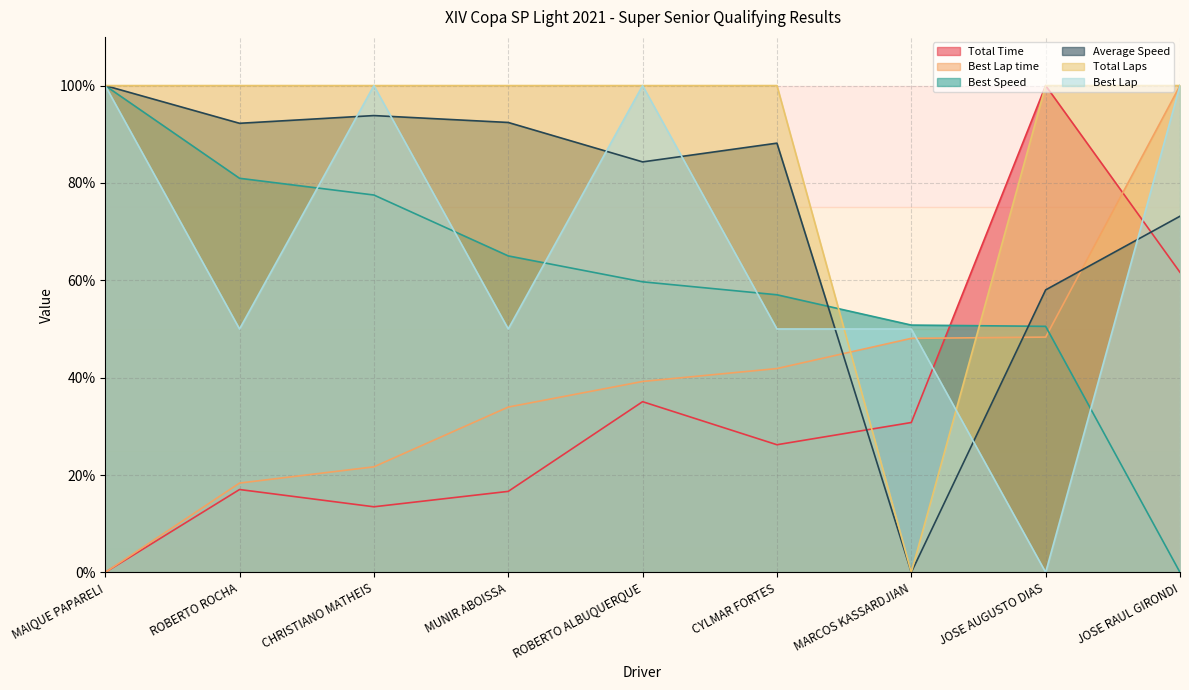

True or false: Total Laps has more than 2 points higher than both neighbors.

False